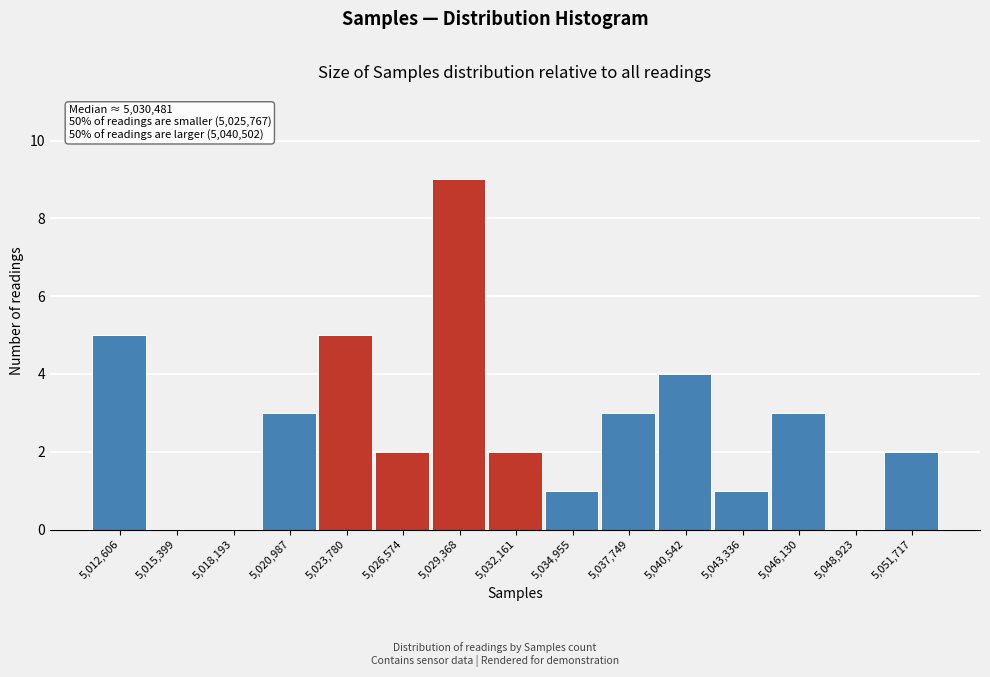

Reading left to right, what are all the values shown in this chart?

5,012,606=5	5,015,399=0	5,018,193=0	5,020,987=3	5,023,780=5	5,026,574=2	5,029,368=9	5,032,161=2	5,034,955=1	5,037,749=3	5,040,542=4	5,043,336=1	5,046,130=3	5,048,923=0	5,051,717=2